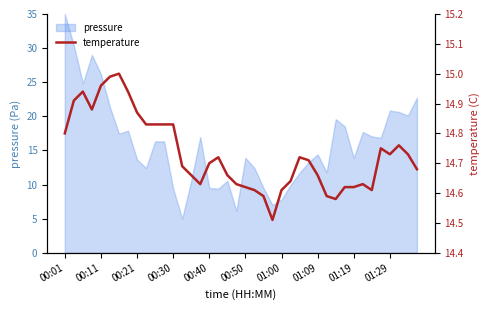

Which category has the highest value in the pressure series?

00:01